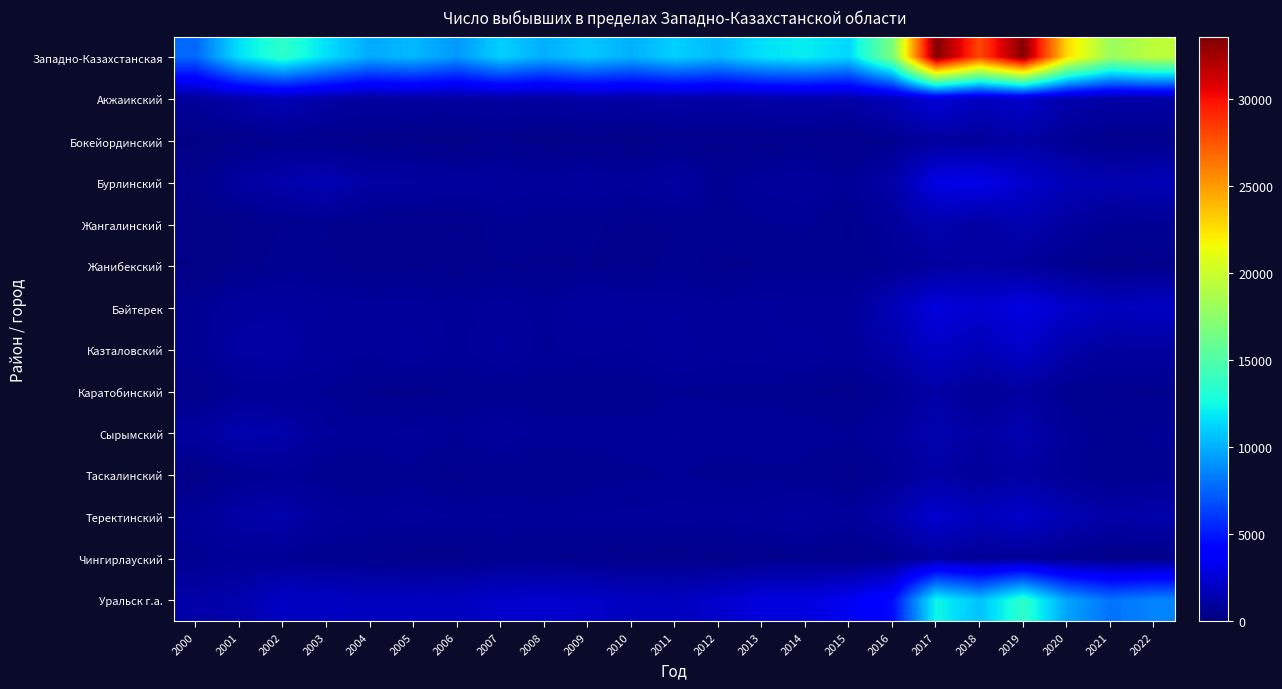

Between 2015 and 2018, which series saw the biggest shift?

Западно-Казахстанская